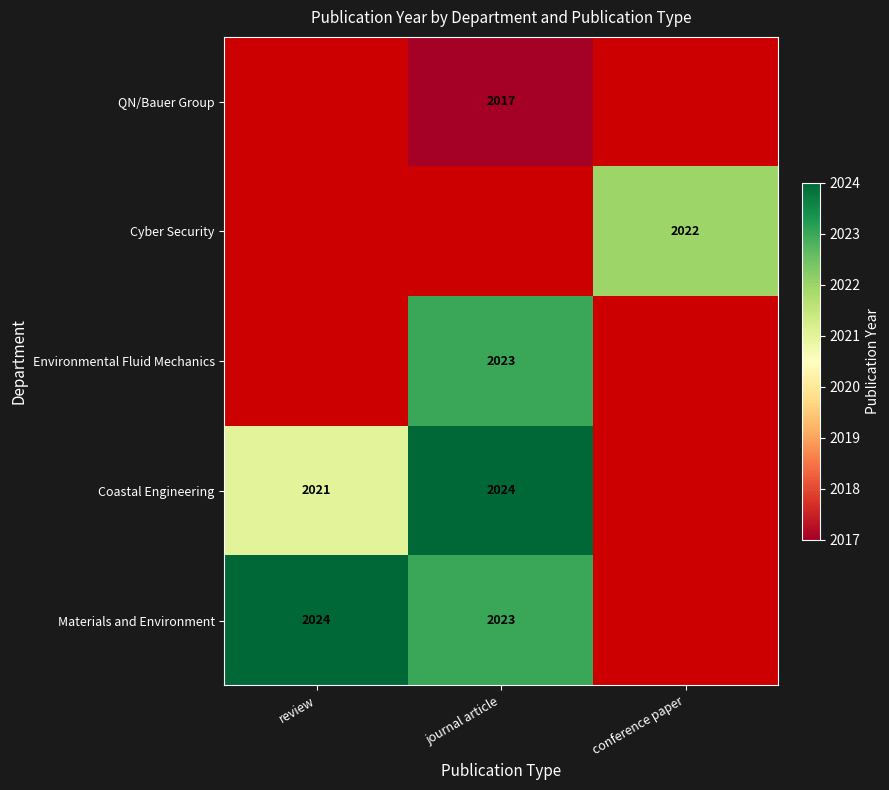

Is it true that Environmental Fluid Mechanics equals 2023 at journal article?

True